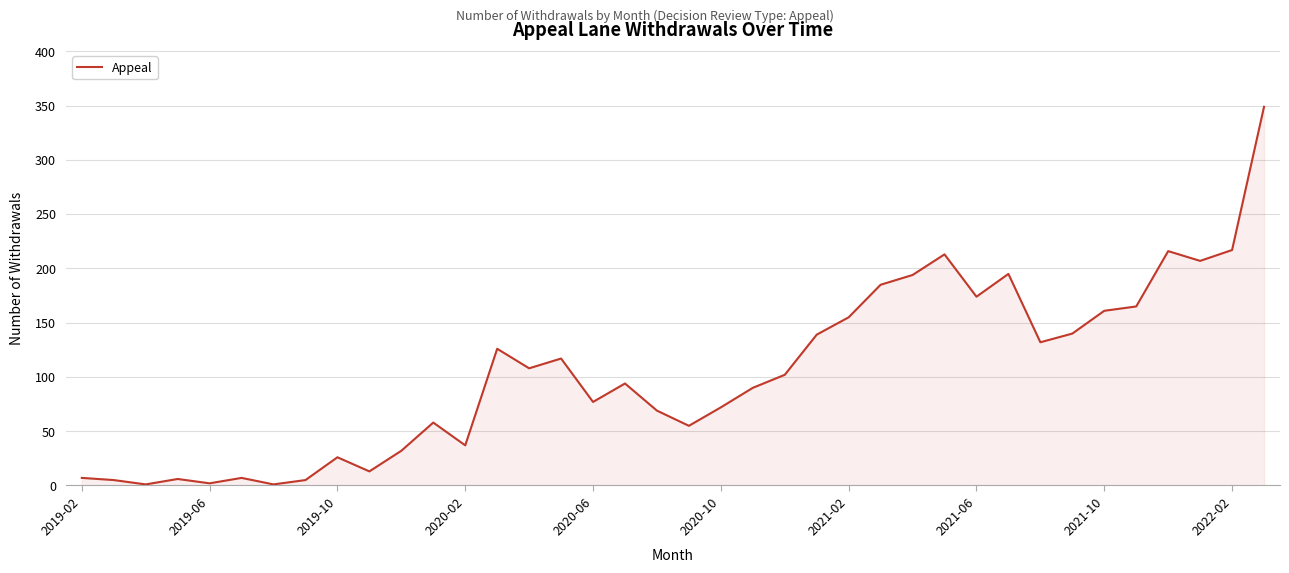

What is the difference between the maximum and minimum values?

348